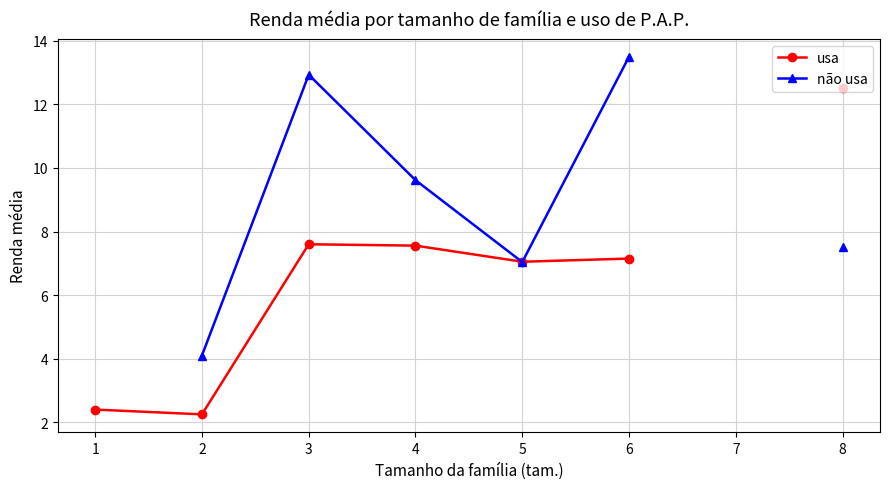

How many data points does each series have?

8